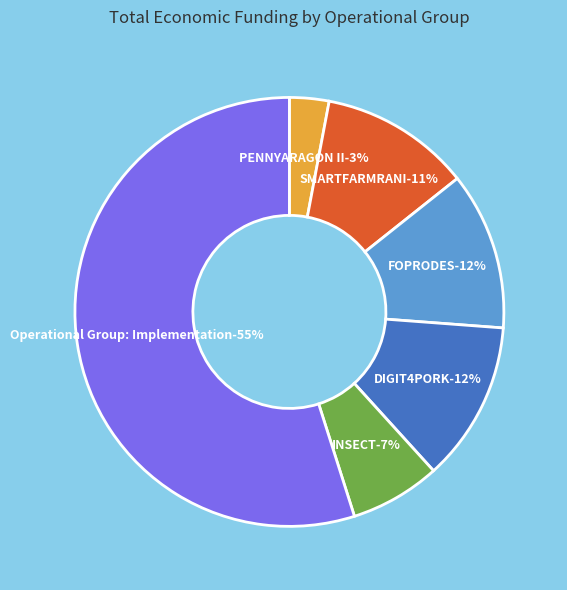

Rank the categories by value from highest to lowest.

Operational Group: Implementation, DIGIT4PORK, FOPRODES, SMARTFARMRANI, INSECT, PENNYARAGON II